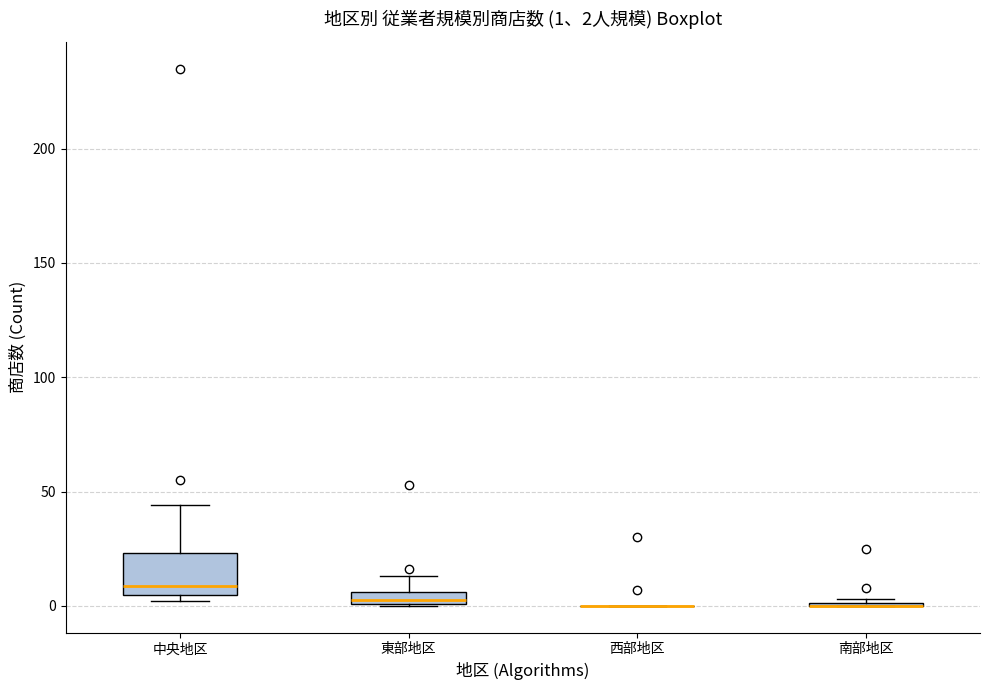

Comparing the boxes themselves (not the whiskers), which one is the tallest?

中央地区